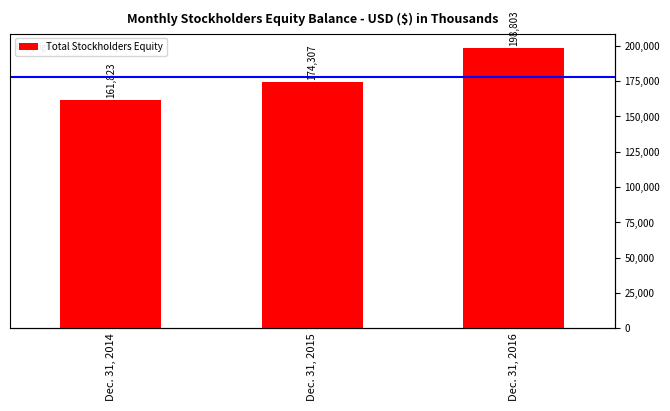

Where does the data first go above 174307?

Dec. 31, 2016